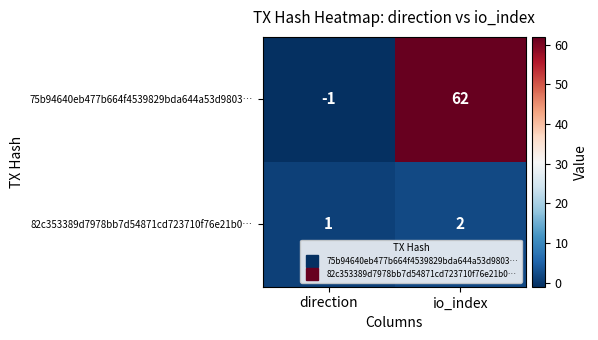

Reading left to right, extract all data points from this chart.

75b94640eb477b664f4539829bda644a53d9803…: direction=-1	io_index=62
82c353389d7978bb7d54871cd723710f76e21b0…: direction=1	io_index=2